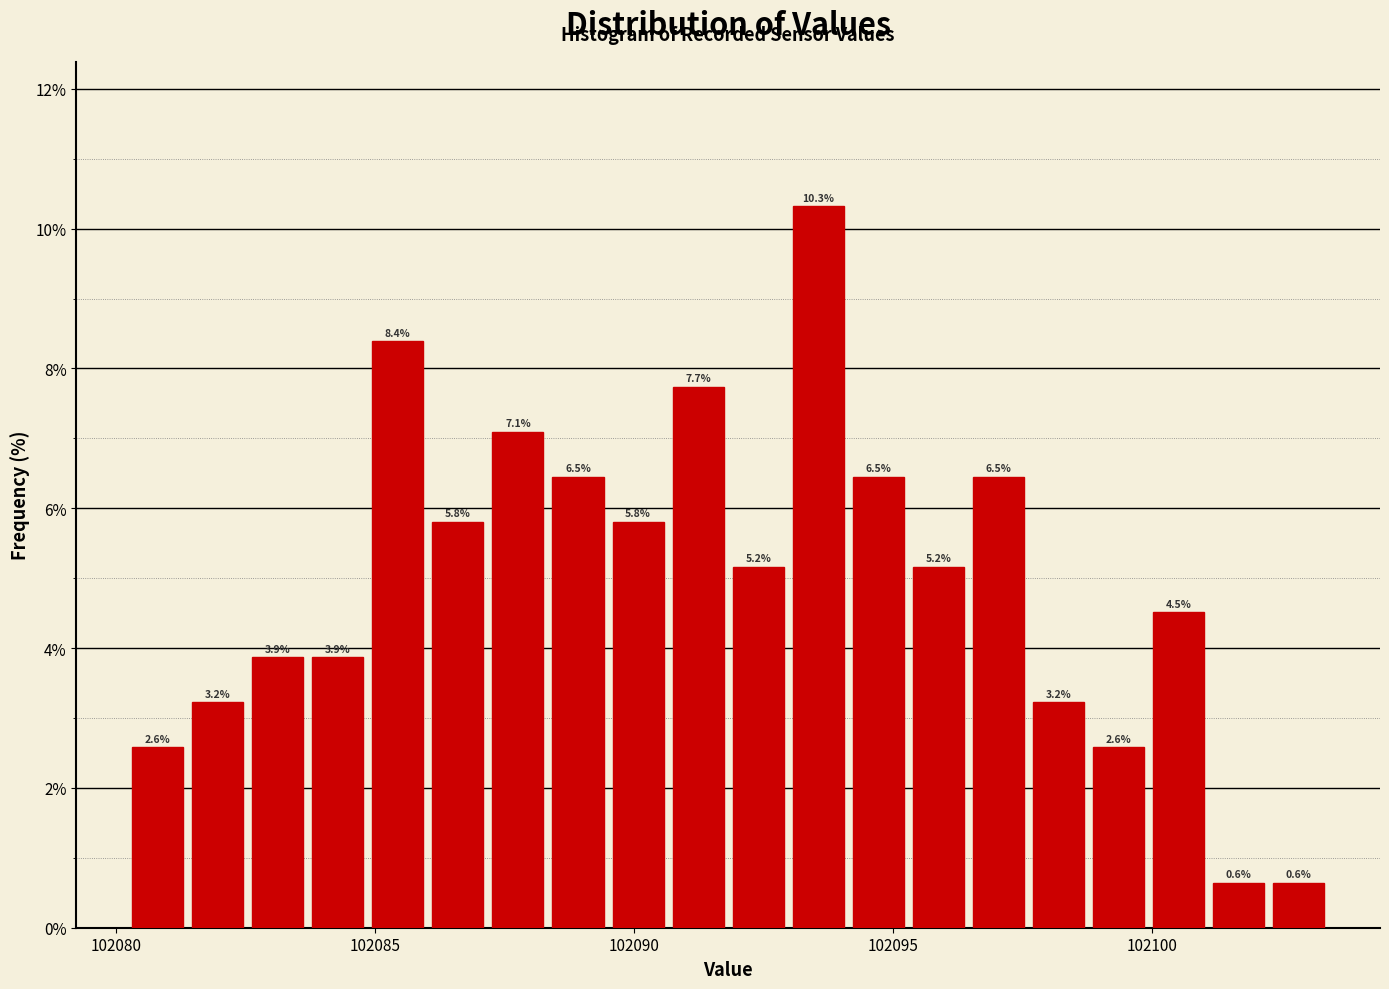

Read against the x-axis, roughly where is the centre of the tallest bar?

102093.5